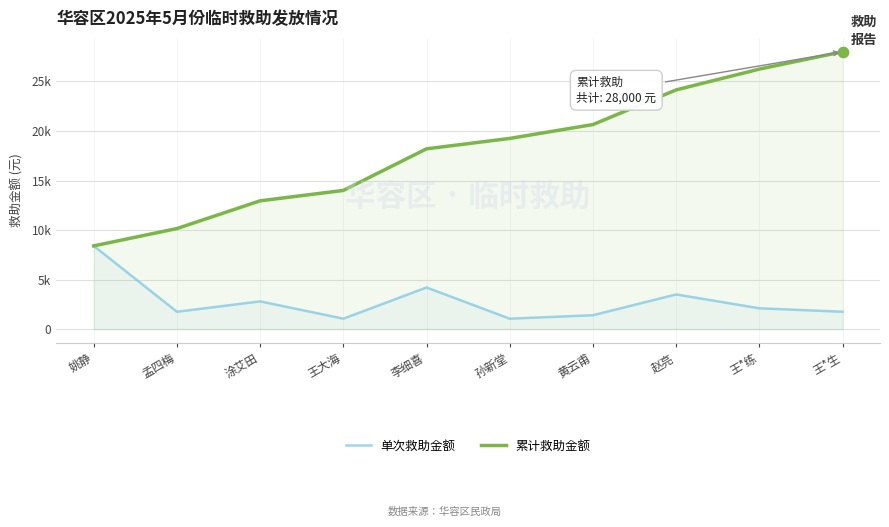

Which series contains the lowest Y value?

单次救助金额